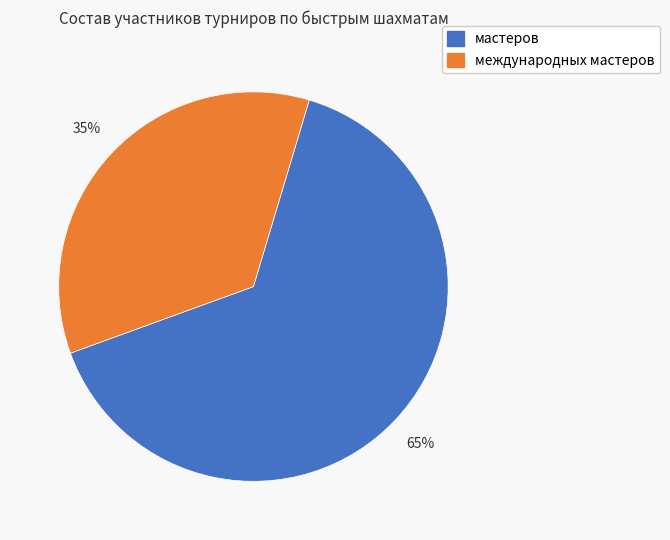

Combined, do международных мастеров and мастеров account for over 50%?

Yes